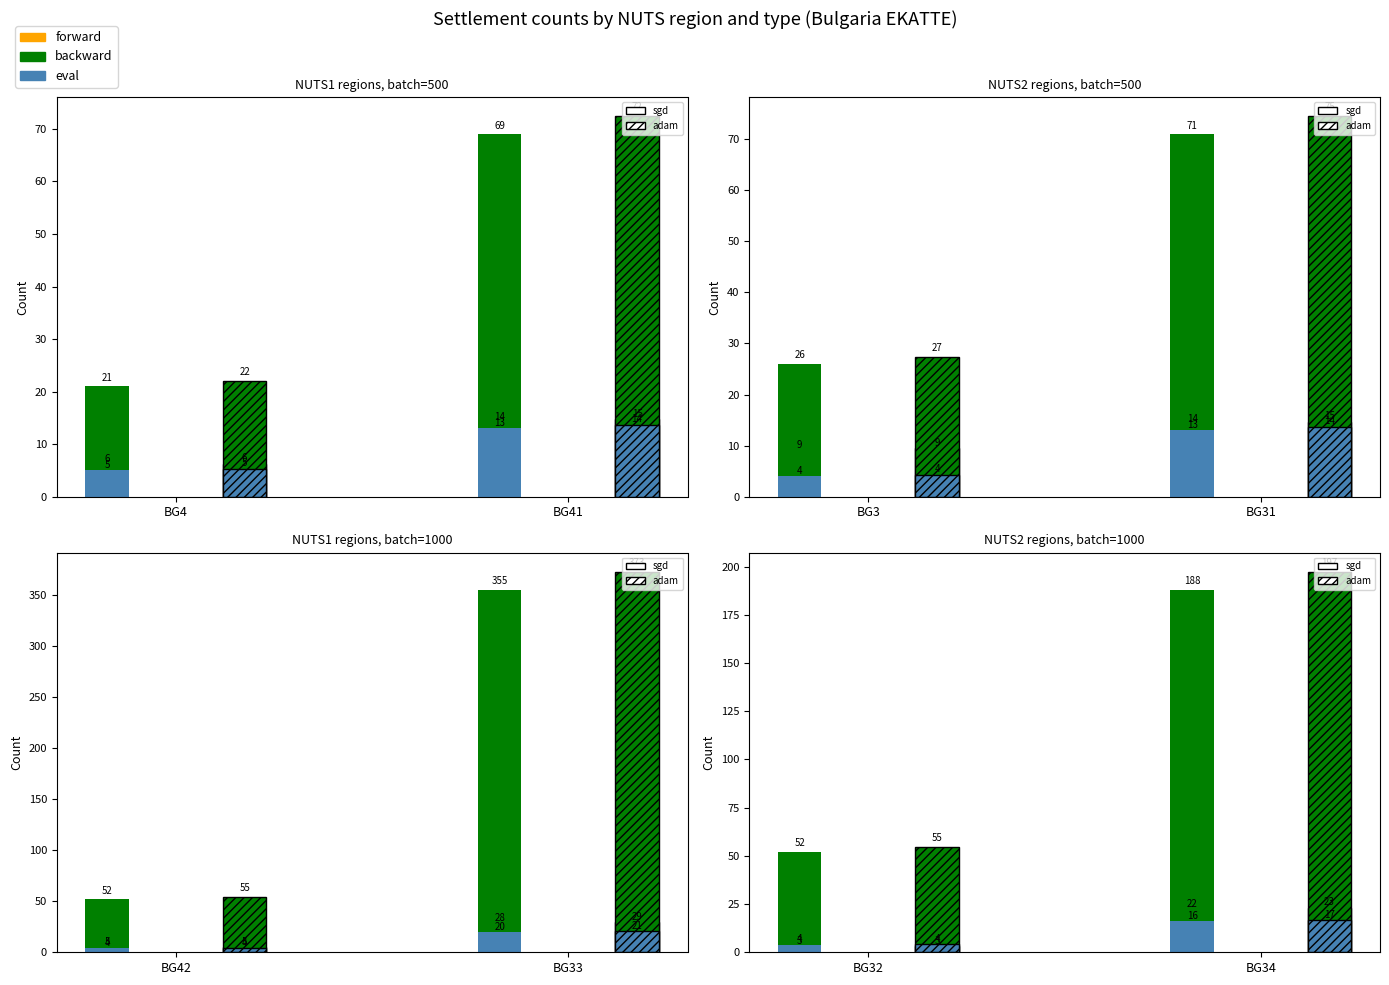

Which series changed the most between BG4 and BG41?

backward